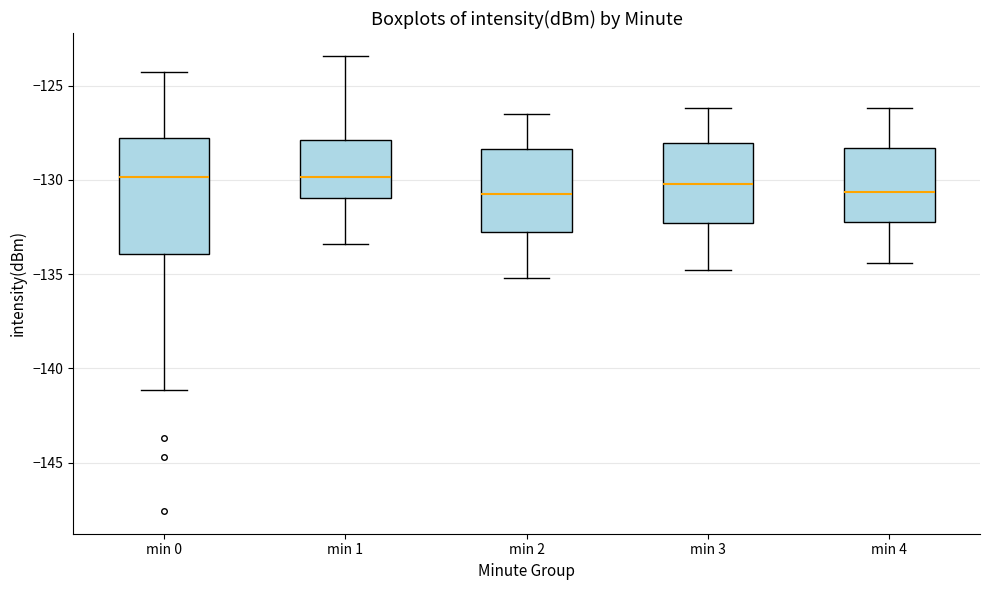

Which box is the tallest, from its lower edge to its upper edge?

min 0